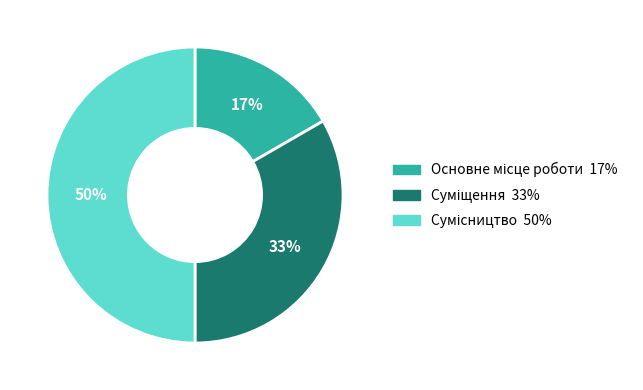

To the nearest percent, what is the average slice percentage?

33%